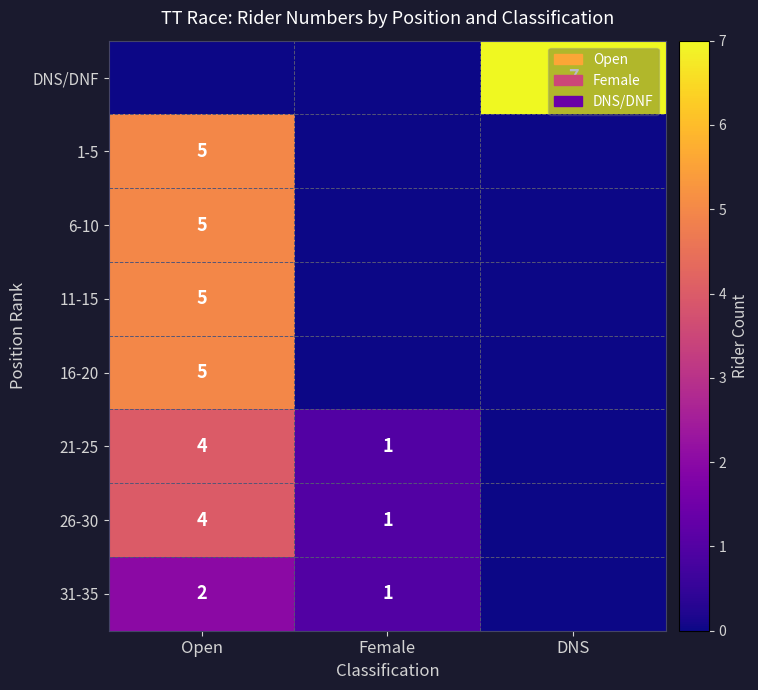

Is it true that DNS/DNF equals 9 at DNS?

False